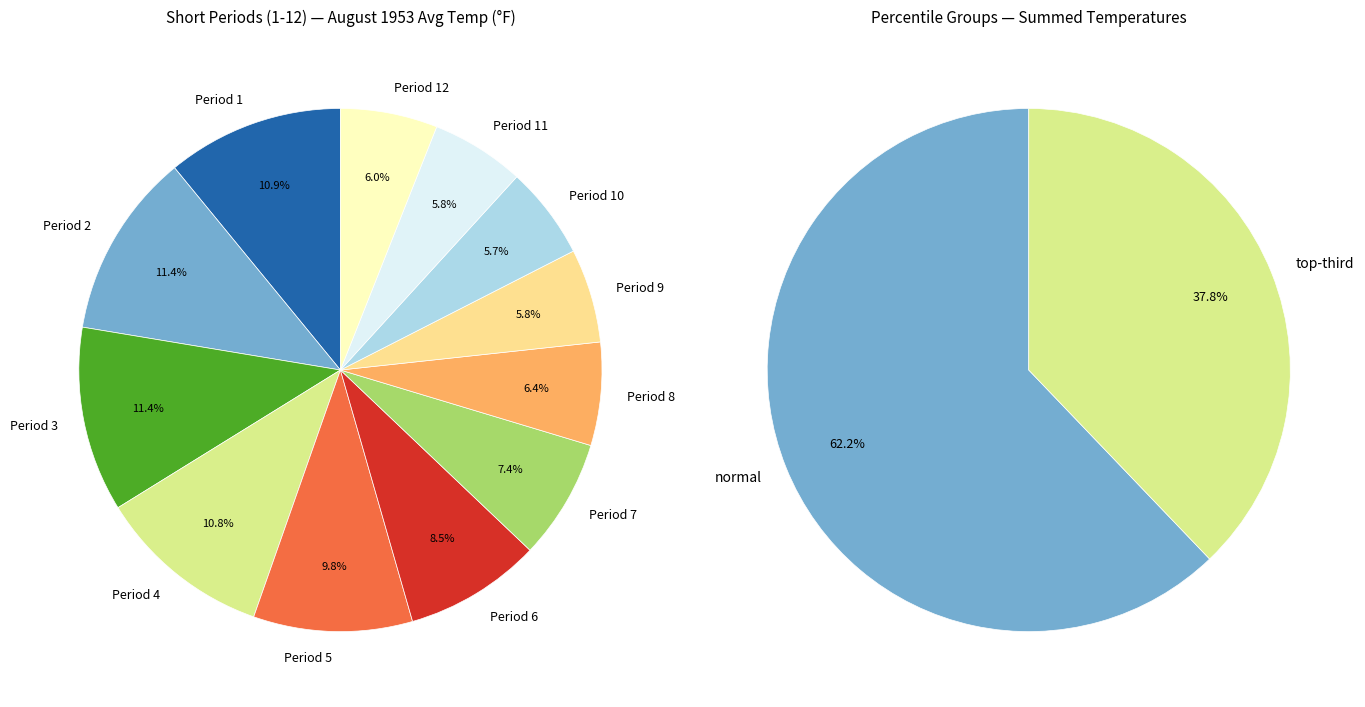

To the nearest percent, what portion does Period 8 represent?

6%